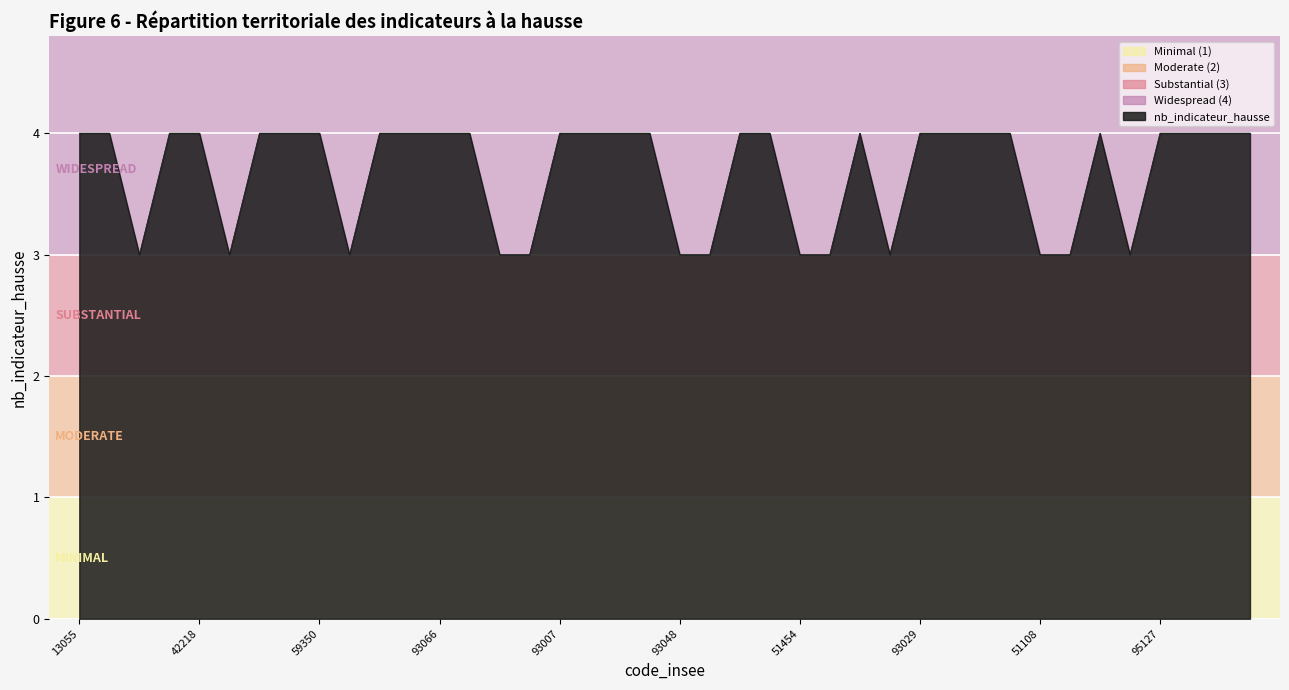

Reading left to right, transcribe all the data shown in this chart.

4	4	3	4	4	3	4	4	4	3	4	4	4	4	3	3	4	4	4	4	3	3	4	4	3	3	4	3	4	4	4	4	3	3	4	3	4	4	4	4